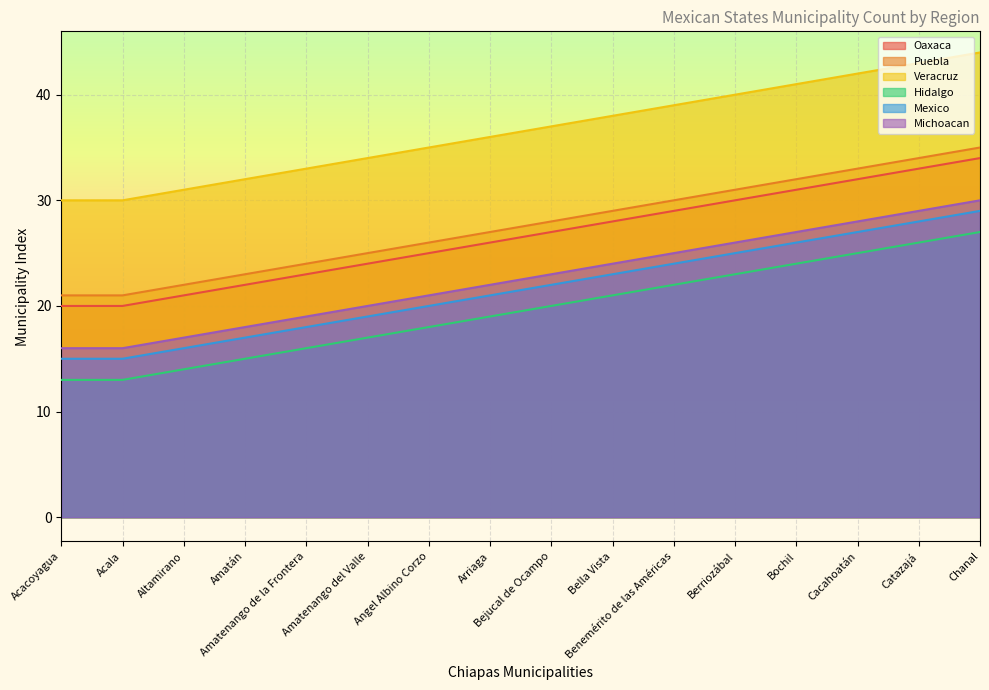

At which category is the sum across all series the highest?

Chanal